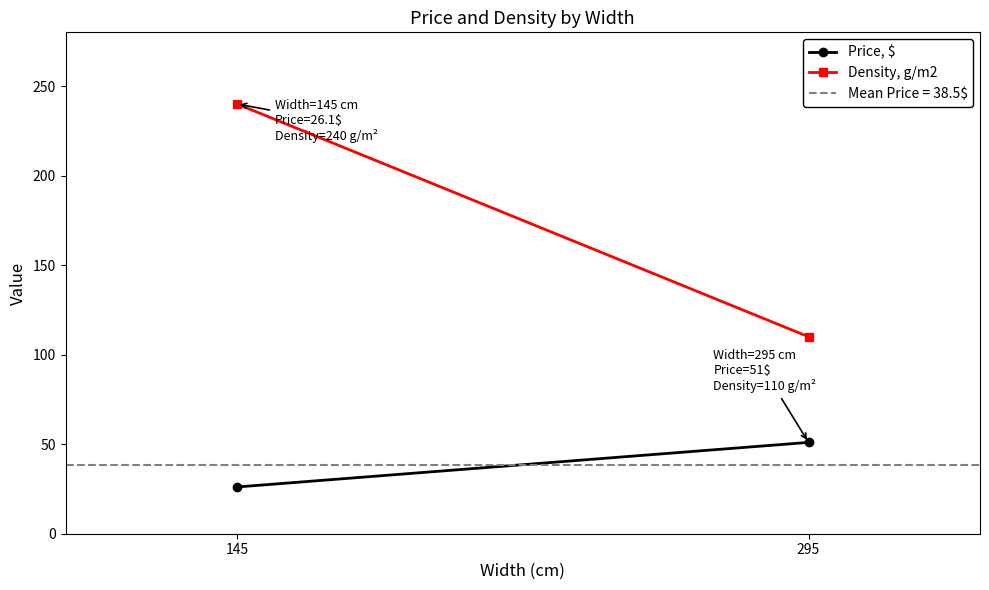

Read the Price, $ value at 295.

51.0